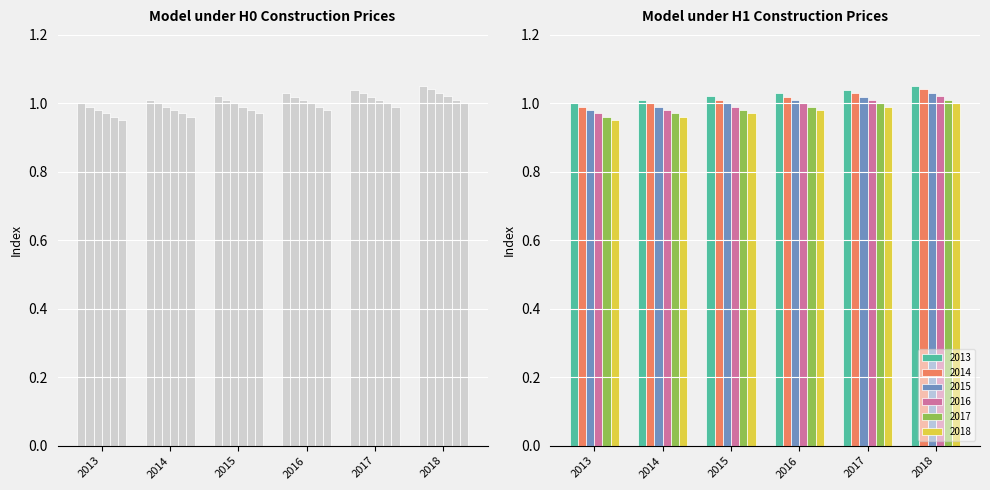

How many bars are there in total?

36